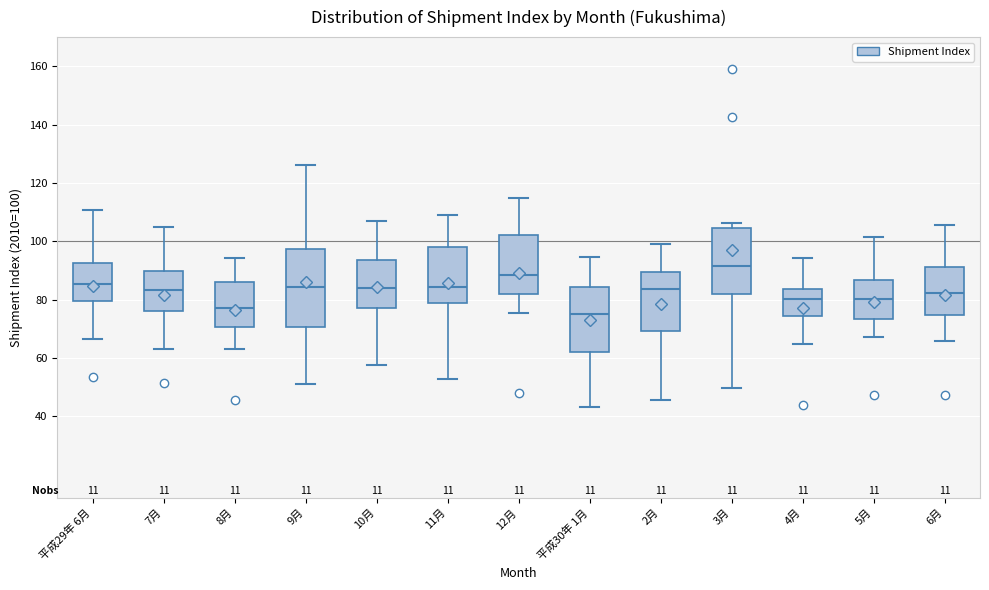

Where does the median line of the box for 平成29年 6月 sit on the y-axis? The values are not printed on the chart, so give them approximately, as read against the axis.

86